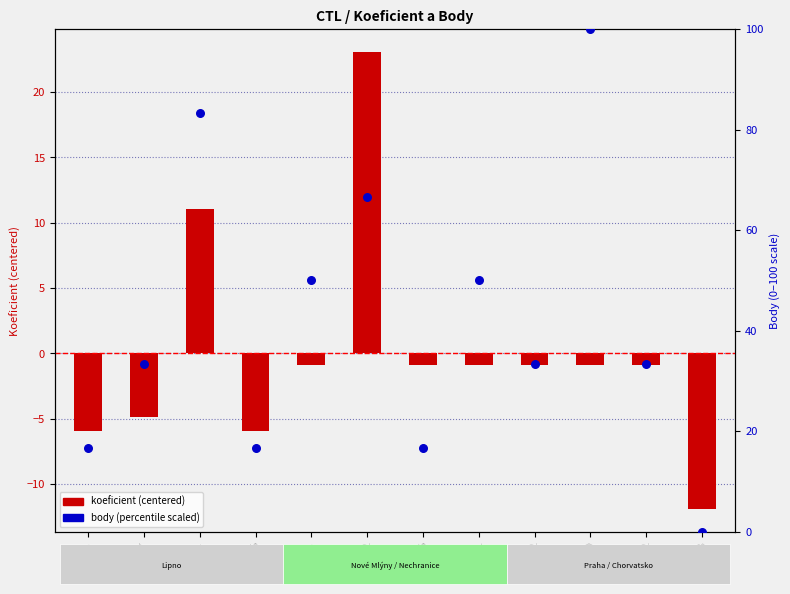

What is the total value across all series at 191153?

-11.9